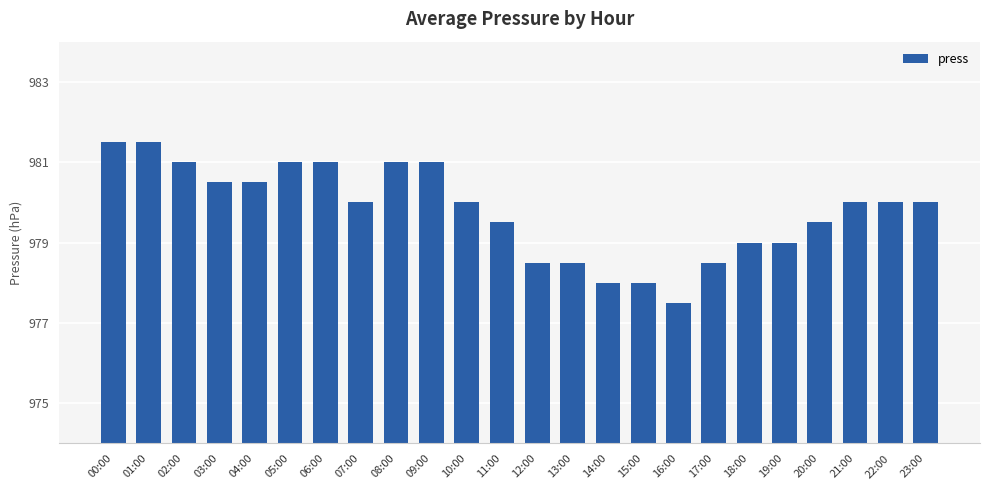

The chart shows a value of 981.0 at 06:00. True or false?

True